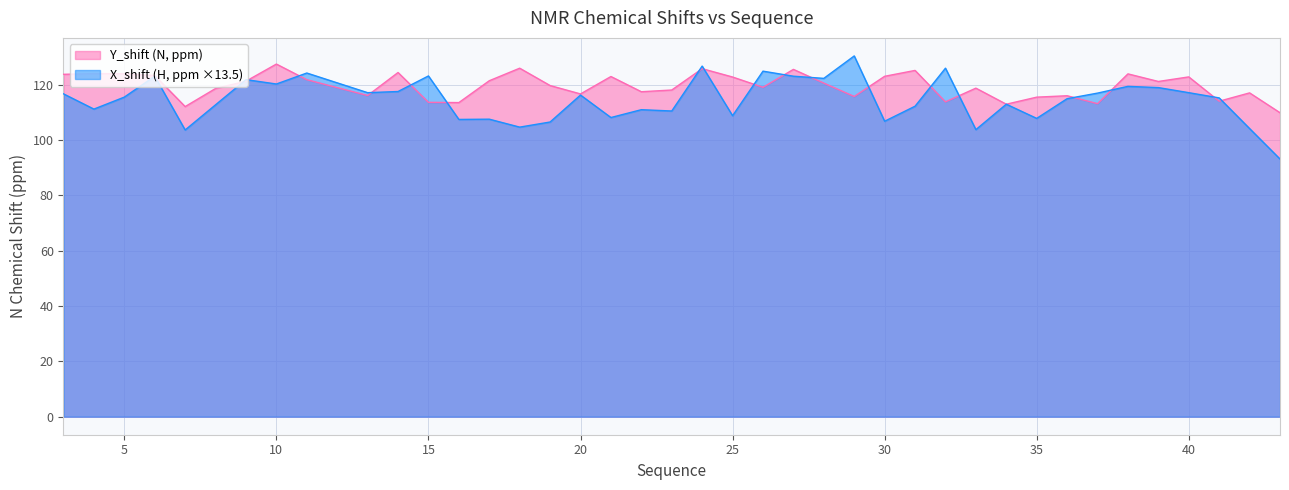

What is the value of the Y_shift point at the 3rd from the left?

124.0